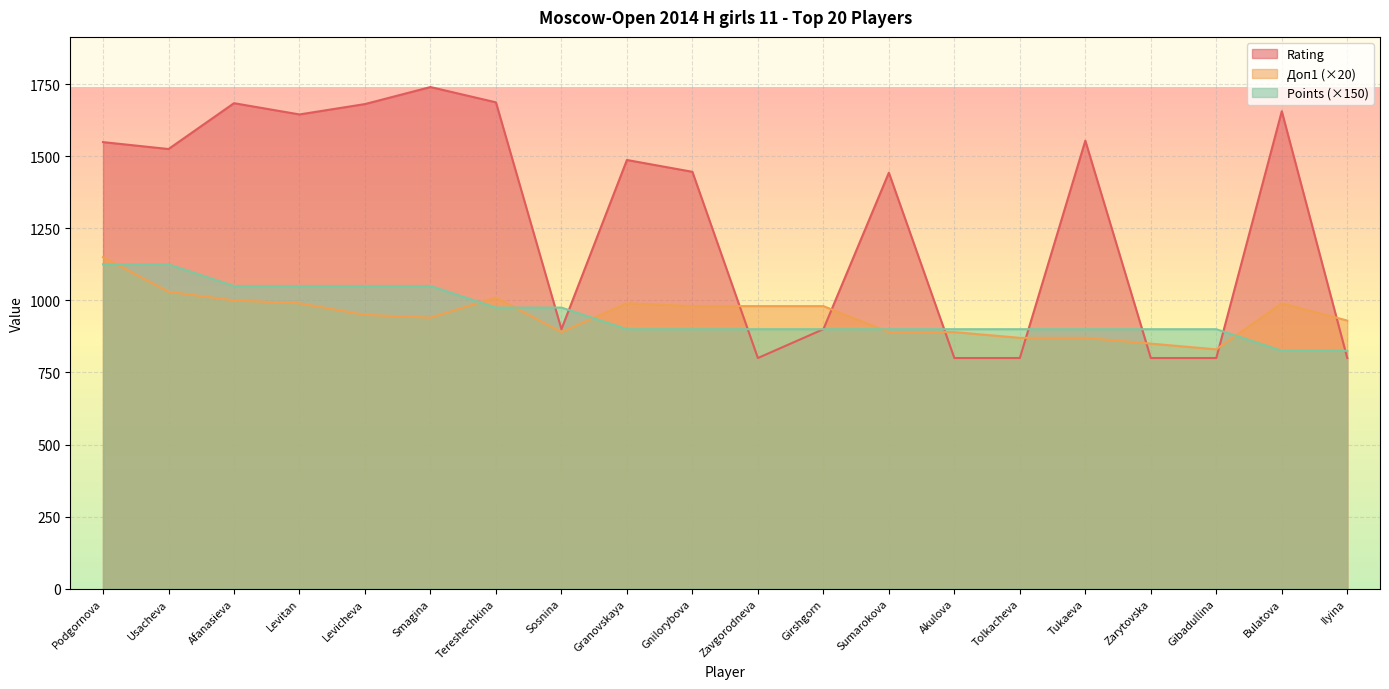

Which has a higher value, Levitan or Tukaeva?

Levitan